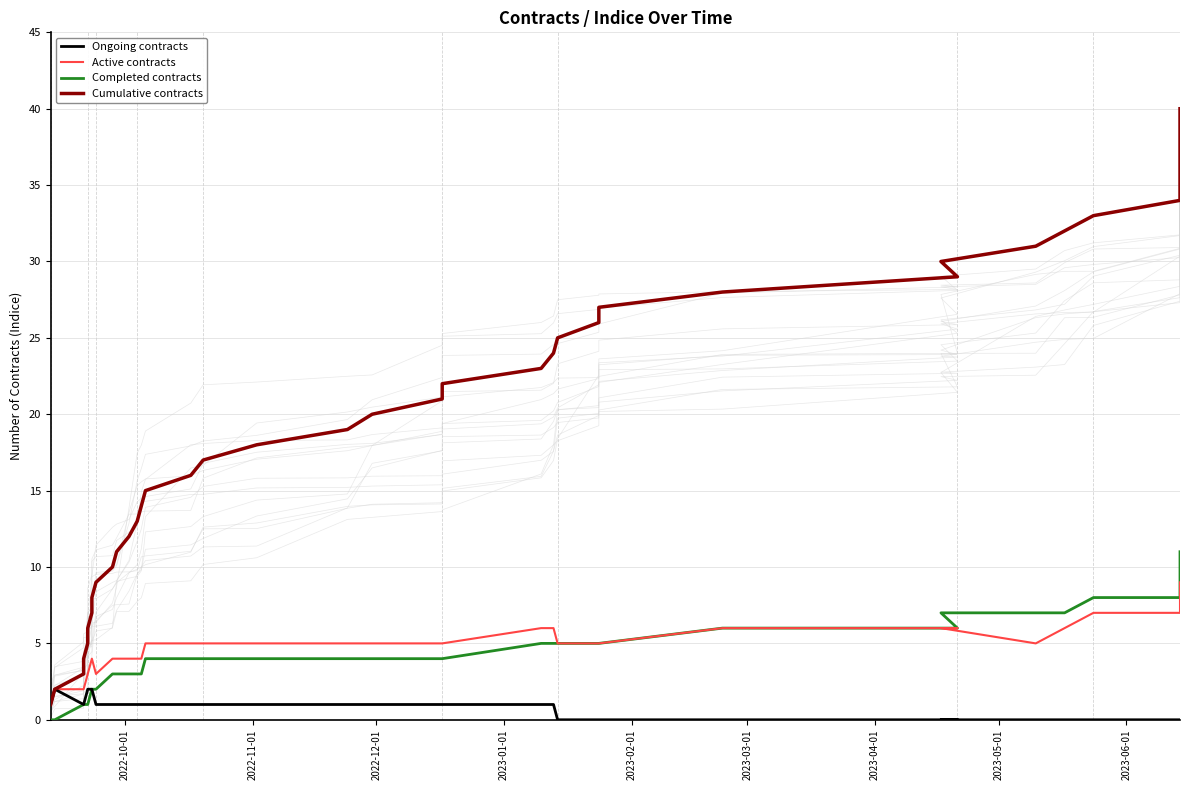

True or false: Completed contracts and Active contracts cross at least once.

False